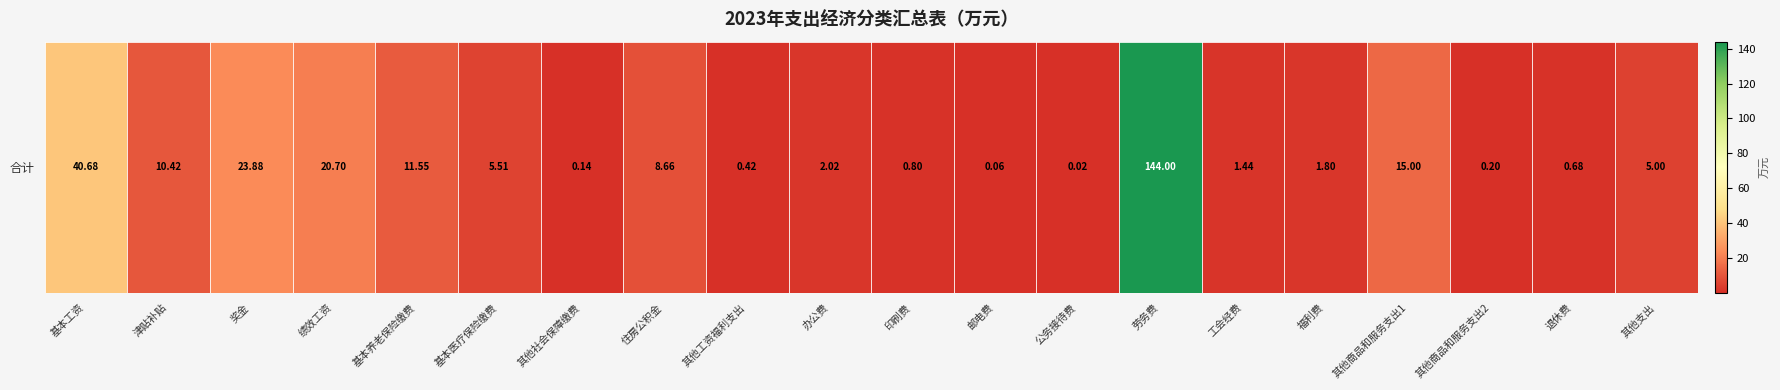

How many data points are less than 5?

10